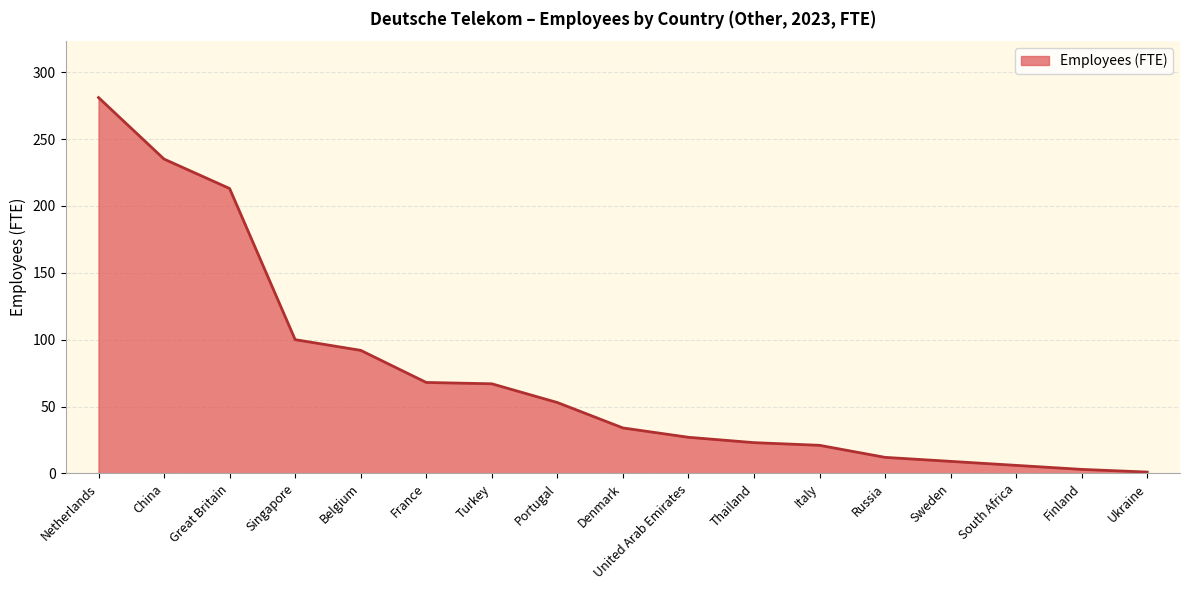

Where is the data nearest to the value 141?

Singapore